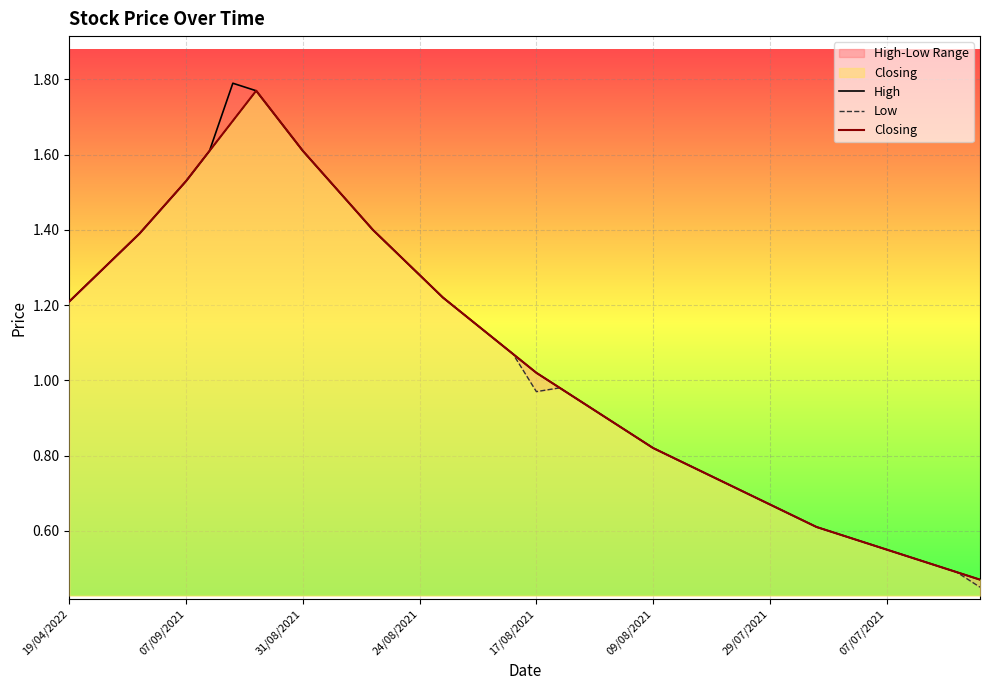

Rank the series by their maximum value, from lowest to highest.

Low, Closing, High